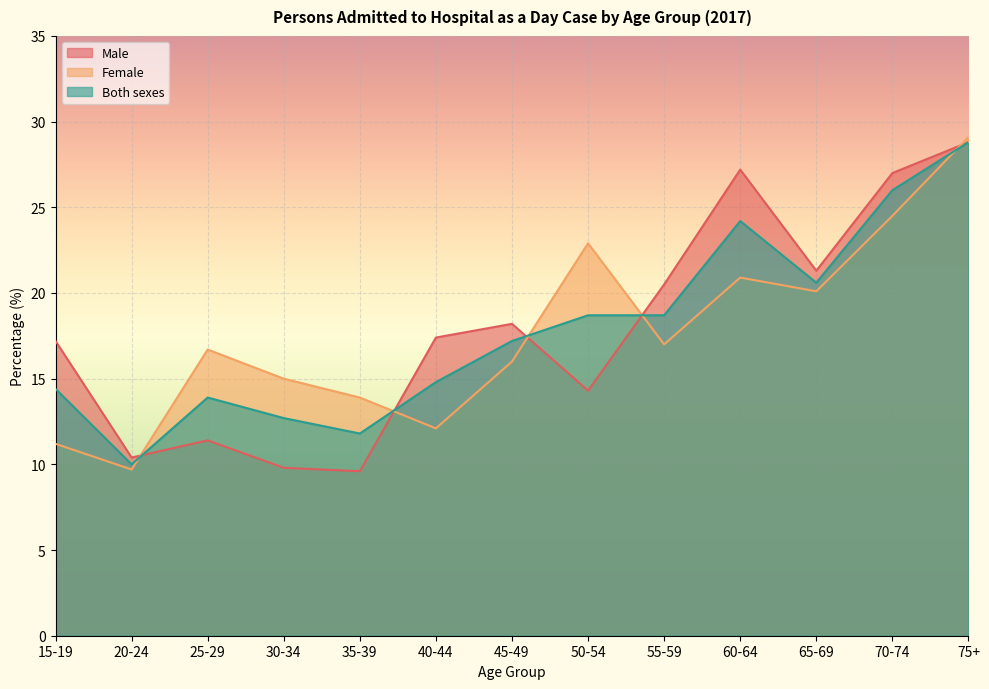

Which has a higher value, 55-59 or 75+?

75+